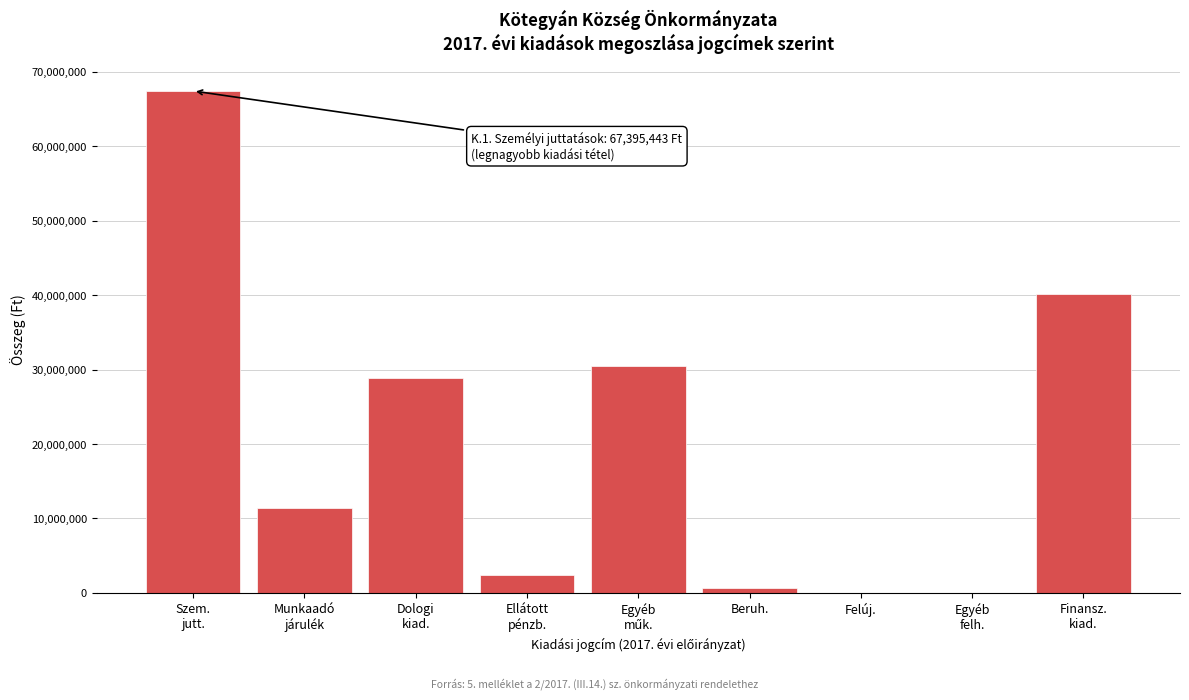

What is the greatest value displayed?

67395443